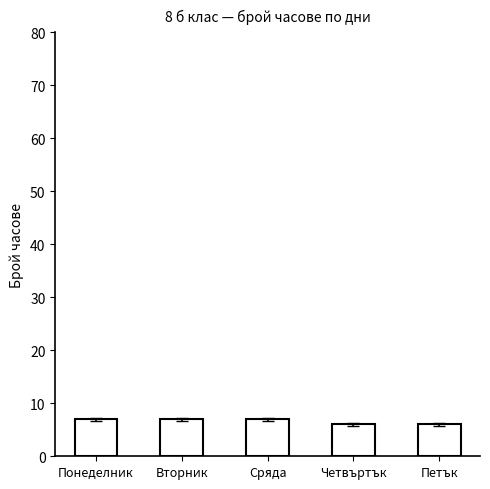

What is the difference between the maximum and minimum values?

1